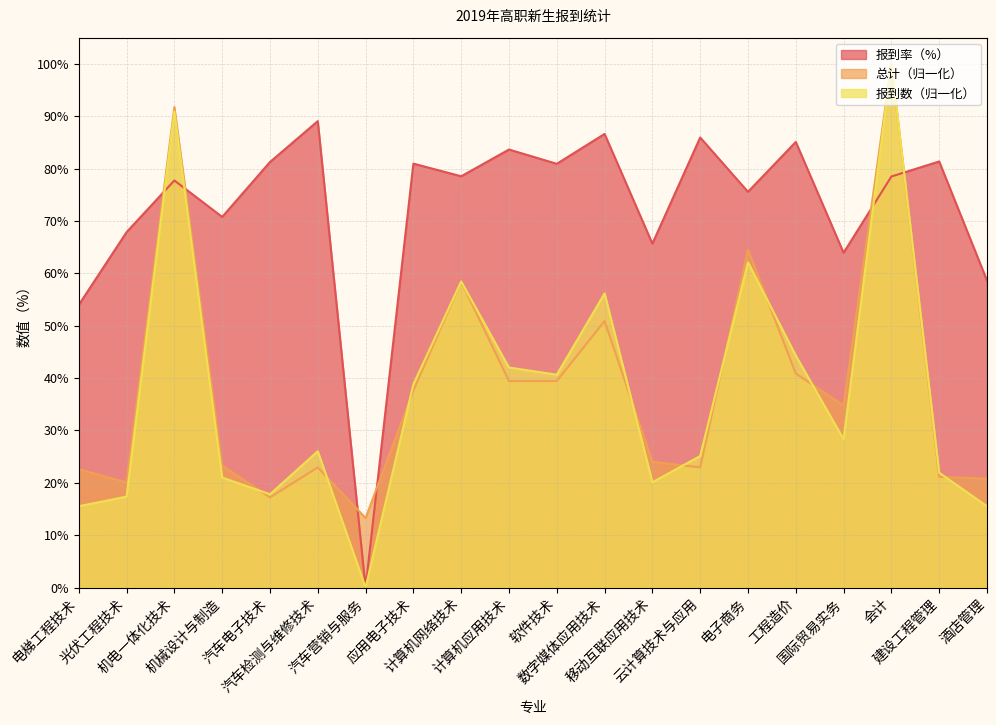

At which label does 总计 reach its minimum?

汽车营销与服务